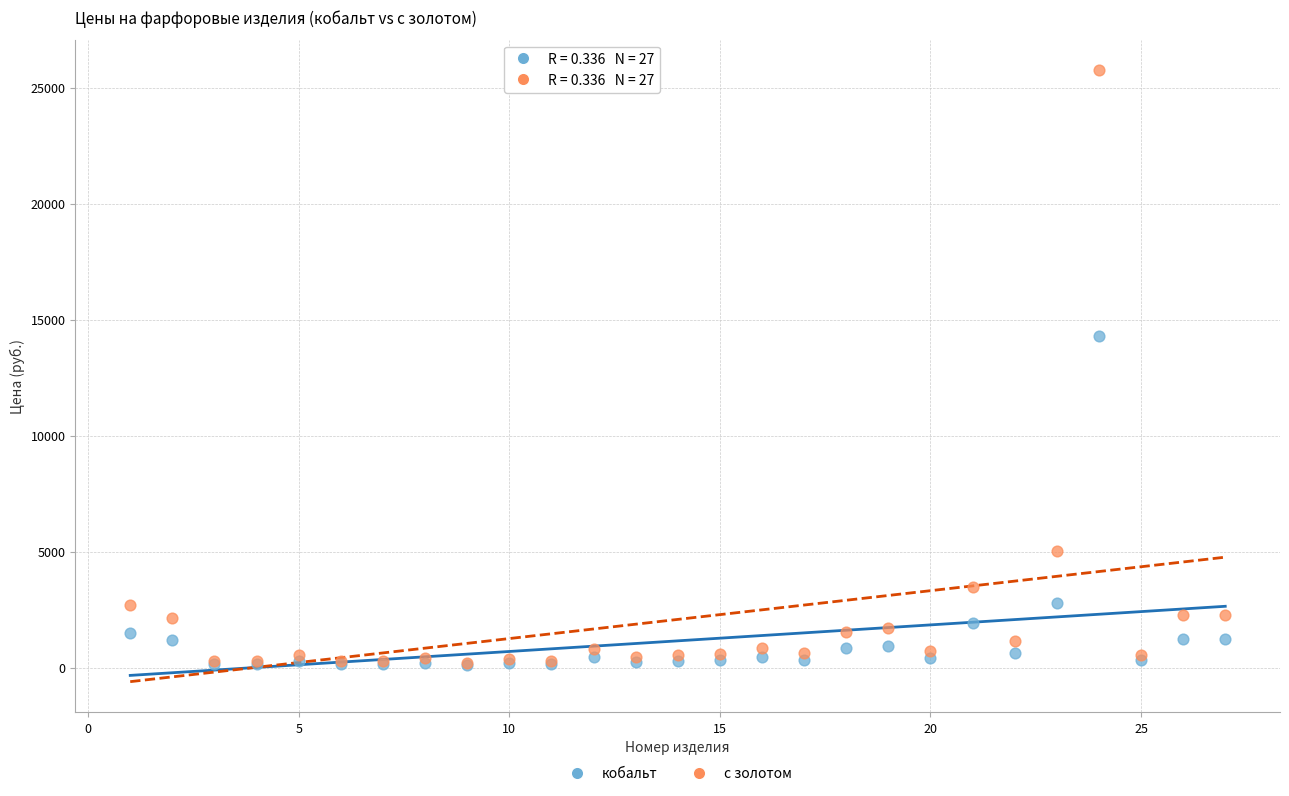

What are all the series names shown in the legend?

кобальт, с золотом